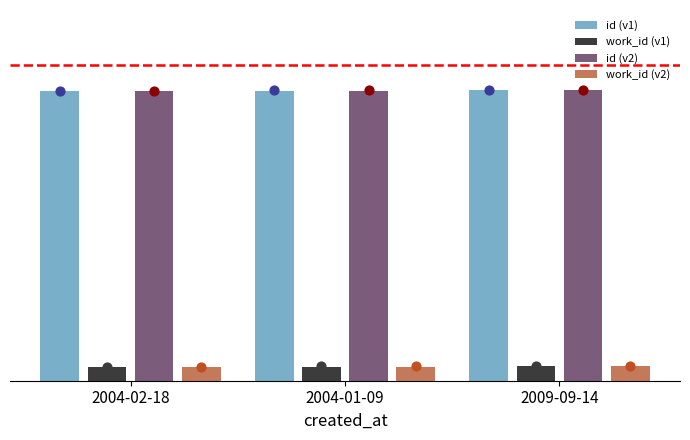

Is the value of work_id (v2) at 2004-02-18 greater than the value of id (v2) at 2009-09-14?

No